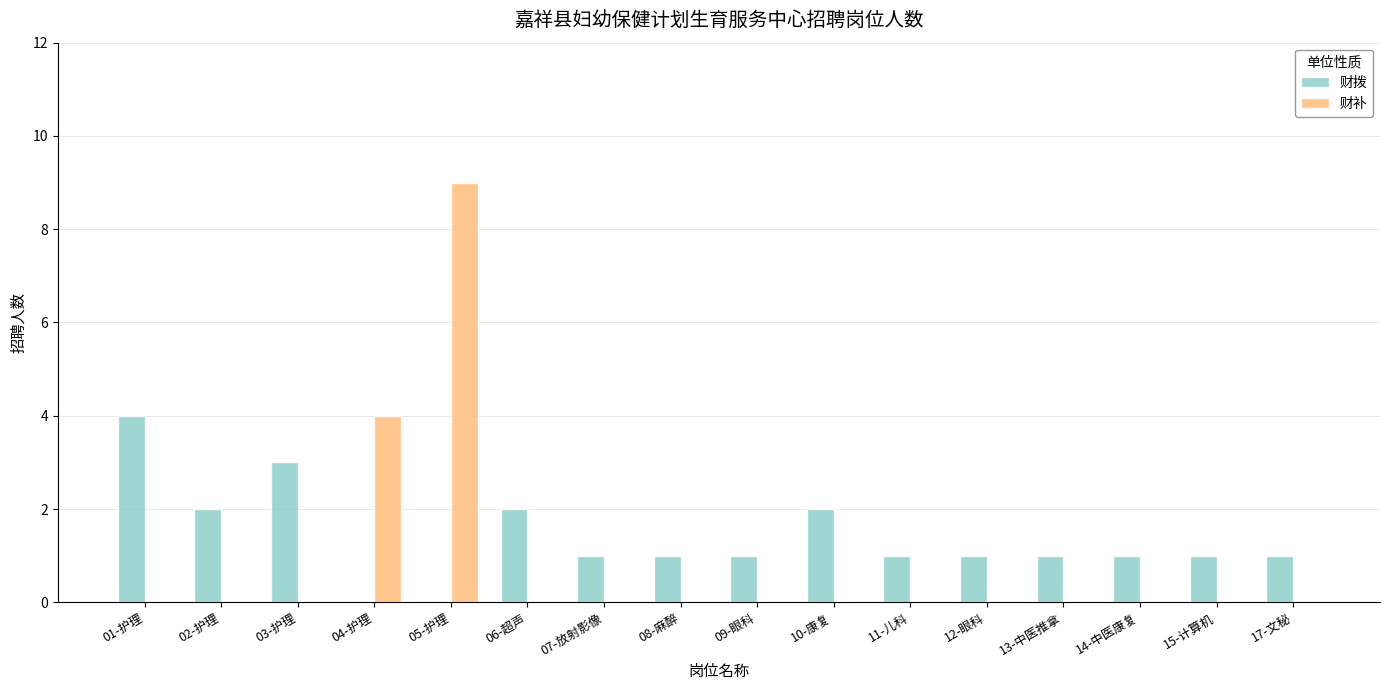

At which category is the sum across all series the highest?

05-护理